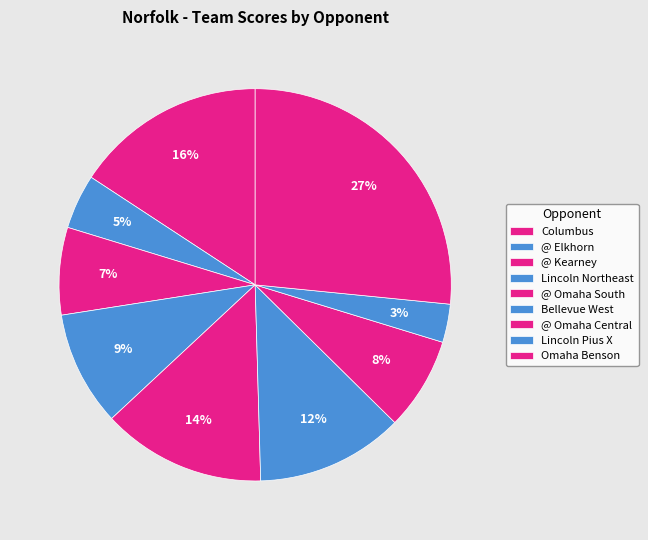

Count the number of slices in the pie.

9